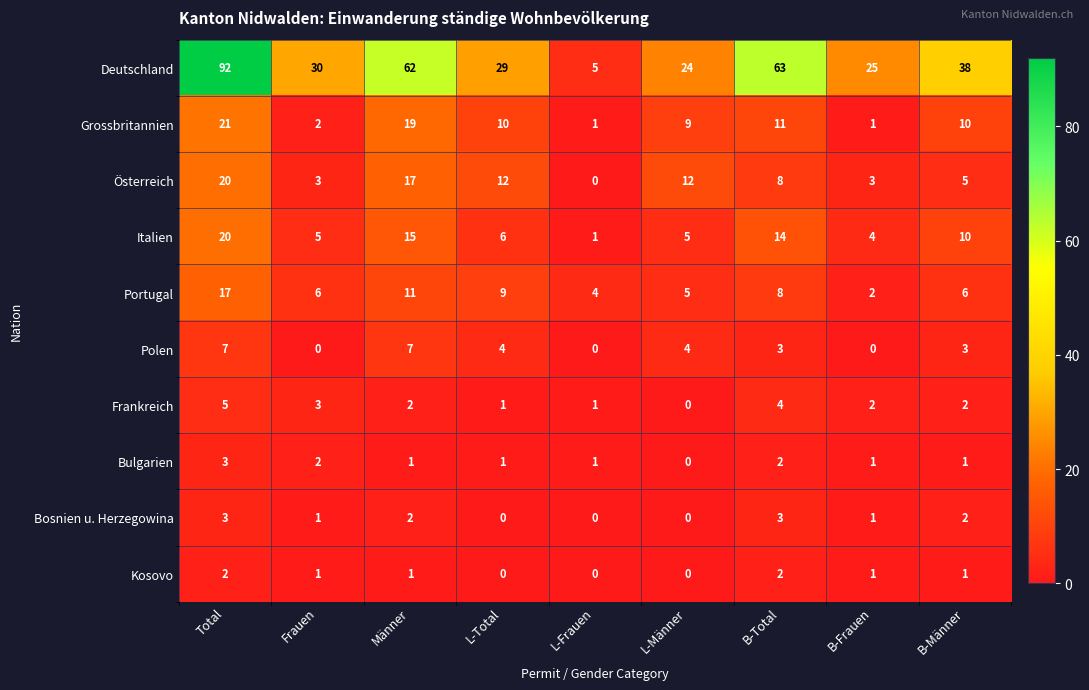

Which series changed the most between L-Total and B-Total?

Deutschland